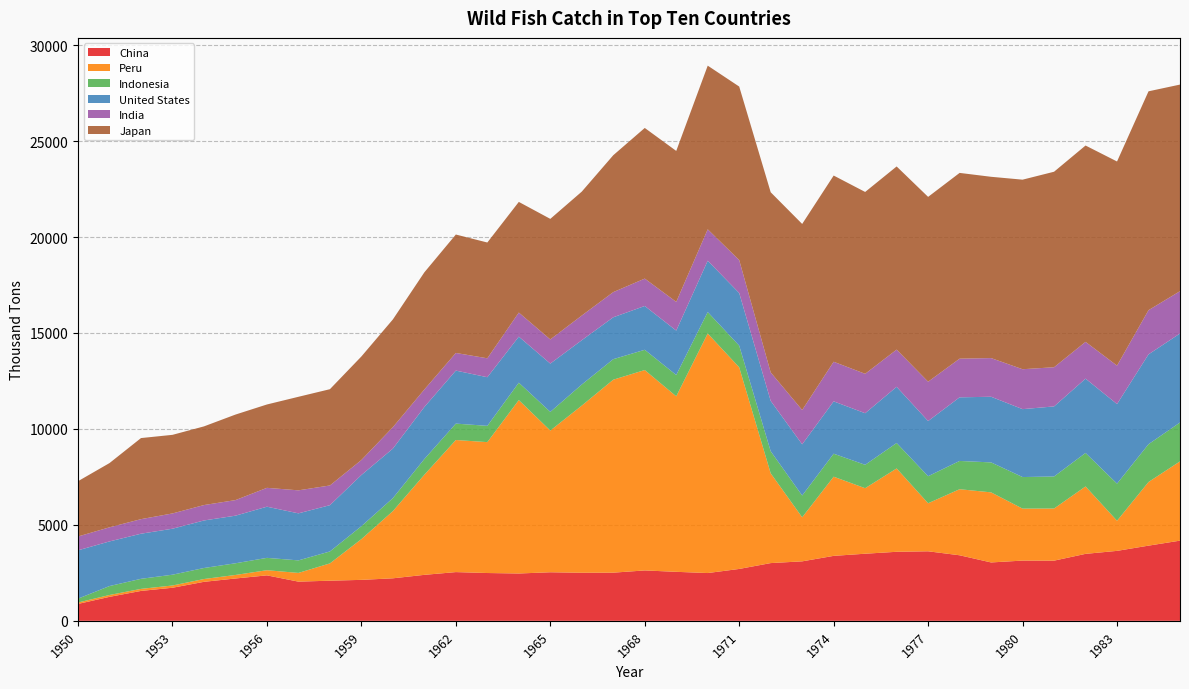

Reading left to right, extract all data points from this chart.

China: 880.1	1249.2	1558.1	1723.4	2032.2	2205.8	2369.0	2041.9	2091.0	2134.3	2215.1	2395.8	2539.3	2491.1	2466.1	2530.5	2504.4	2509.3	2625.7	2553.3	2490.0	2703.6	3008.7	3099.2	3385.0	3496.8	3597.4	3623.1	3415.7	3042.1	3139.1	3135.5	3489.5	3645.3	3917.7	4178.4
Peru: 73.5	97.1	106.6	117.7	146.1	184.3	268.3	454.2	901.2	2123.4	3502.4	5216.0	6883.8	6821.5	9037.2	7384.9	8712.0	10056.7	10443.4	9146.5	12483.2	10506.1	4678.2	2295.5	4125.6	3415.0	4343.1	2503.1	3442.7	3652.0	2708.4	2716.9	3512.8	1568.9	3316.8	4130.5
Indonesia: 202.1	465.6	524.0	562.3	574.4	608.5	643.7	653.3	622.5	674.1	676.2	820.8	854.2	848.3	907.3	973.4	1098.0	1069.2	1056.0	1110.5	1118.3	1130.4	1150.9	1135.8	1198.7	1218.5	1326.0	1409.9	1473.3	1561.9	1644.8	1669.8	1745.6	1934.9	1970.5	2026.9
United States: 2517.9	2325.8	2350.8	2396.4	2477.1	2480.3	2666.0	2451.1	2411.5	2666.3	2581.3	2711.4	2762.7	2534.2	2398.3	2516.7	2308.6	2183.1	2282.3	2314.1	2674.3	2742.4	2622.9	2667.3	2727.4	2688.4	2928.2	2875.2	3315.3	3421.0	3539.1	3651.1	3872.9	4146.6	4681.4	4637.1
India: 721.9	735.3	758.6	796.2	802.9	812.0	983.2	1199.3	1027.5	782.4	1116.6	911.6	919.5	985.9	1255.5	1258.4	1286.6	1311.4	1427.1	1495.7	1636.8	1716.3	1485.1	1787.6	2064.7	2053.4	1939.0	2049.8	2014.9	2015.2	2080.2	2041.7	1916.4	2003.9	2302.5	2206.1
Japan: 2881.1	3348.1	4225.8	4096.1	4099.9	4457.1	4344.3	4875.0	5017.0	5396.1	5615.3	6105.4	6171.7	6034.3	5766.8	6283.0	6457.9	7134.5	7850.6	7867.9	8529.5	9043.7	9388.5	9697.2	9703.8	9477.7	9545.3	9632.3	9680.8	9447.9	9878.7	10188.7	10232.7	10637.7	11405.8	10766.5